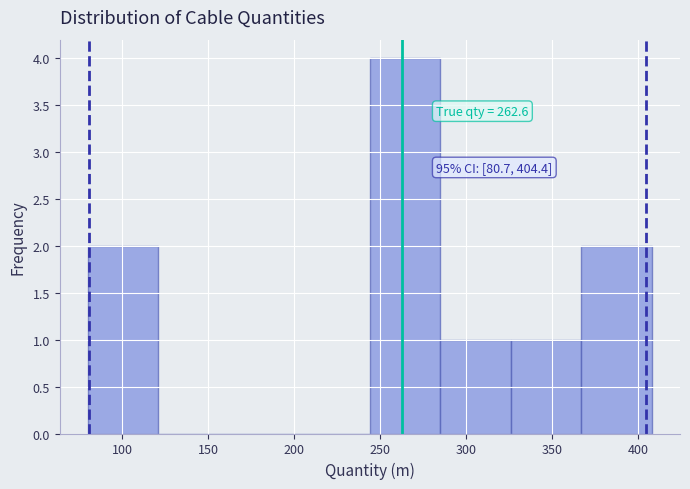

Which range on the x-axis has the tallest bar?

244 to 285